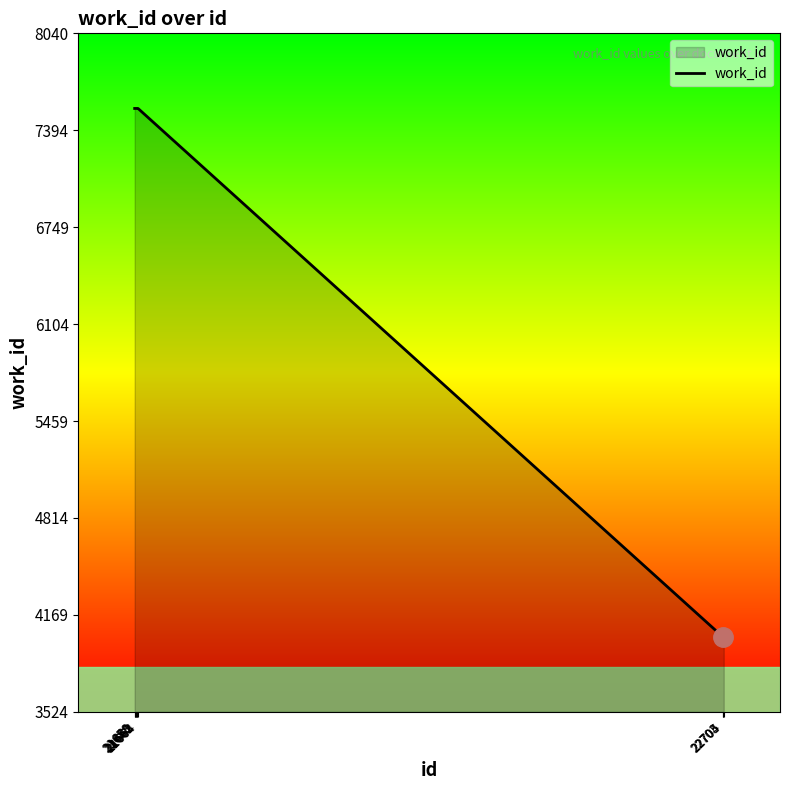

What is the minimum value shown in the chart?

4024